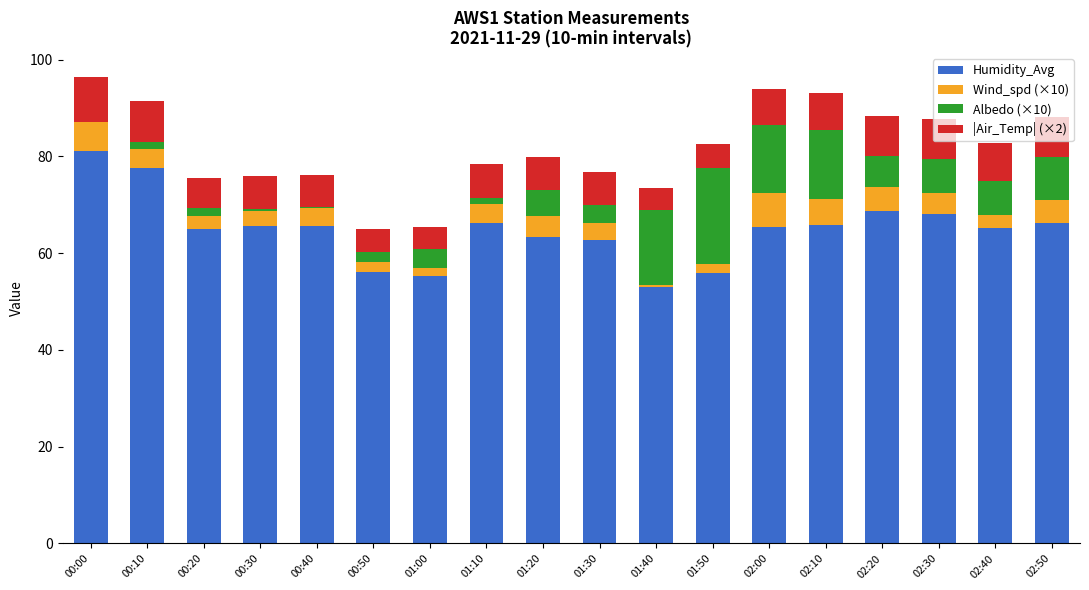

At which label does Humidity_Avg reach its peak?

00:00